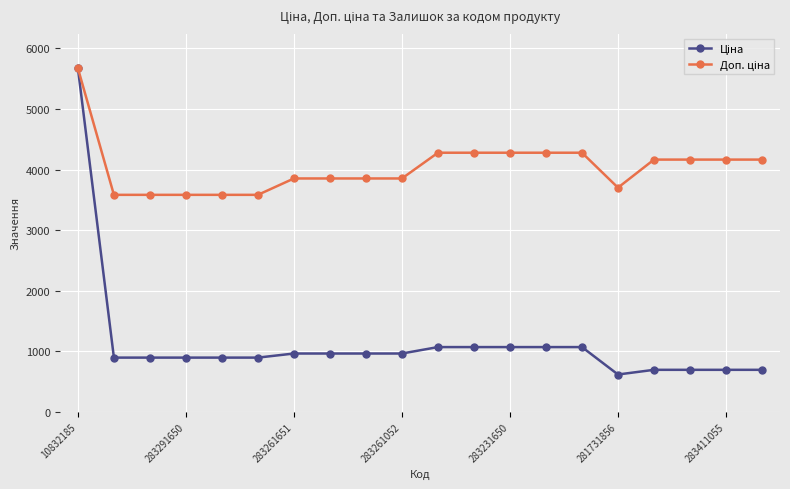

How many data points does each series have?

20